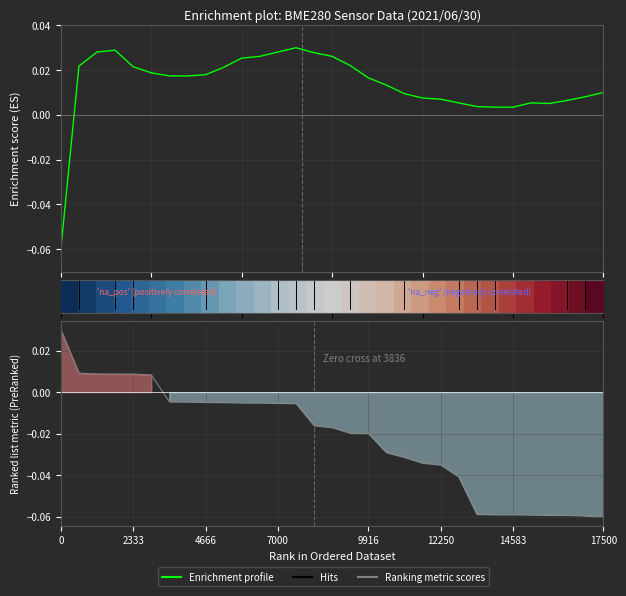

Which has a higher value, 28 or 25?

28